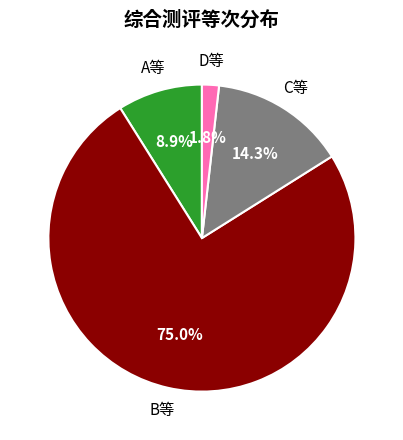

Is there any slice that represents more than half of the pie?

Yes